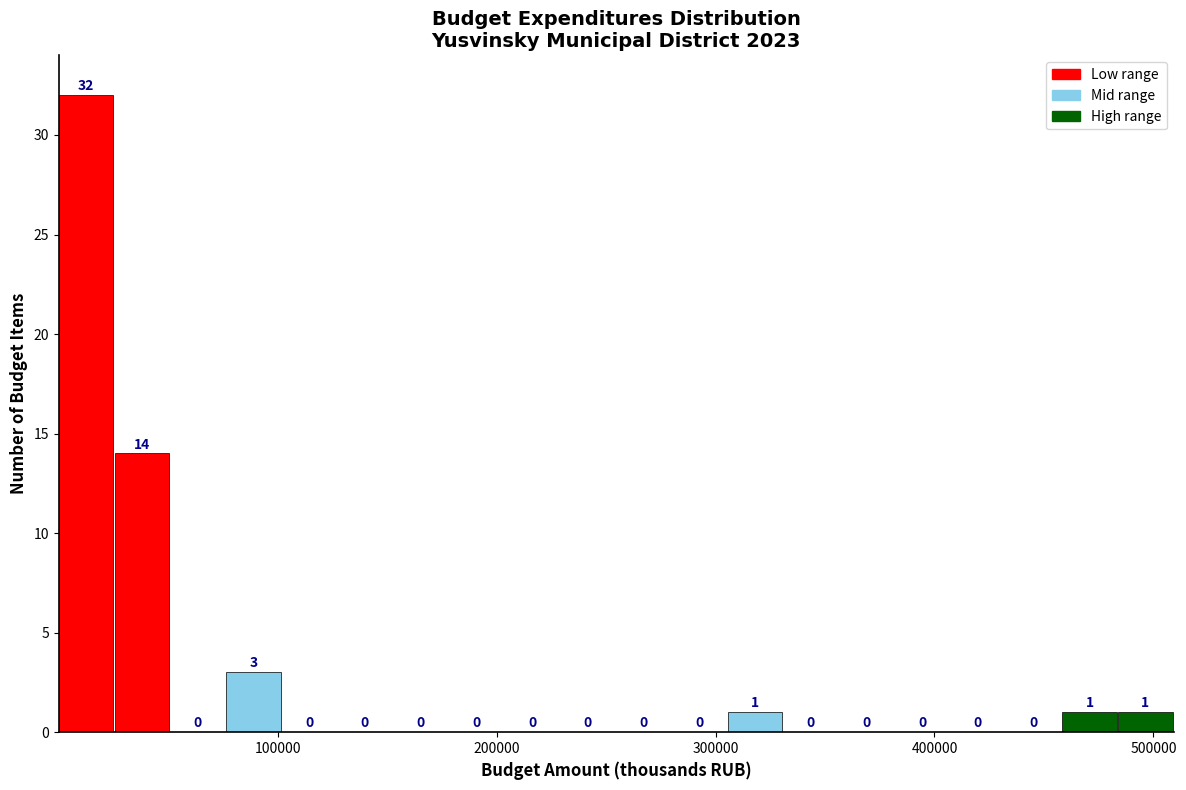

Read against the x-axis, roughly where is the centre of the tallest bar?

10000